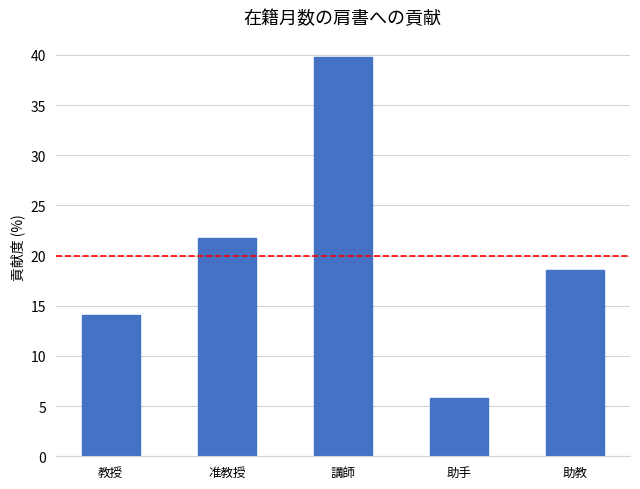

What position from the right is 准教授?

4